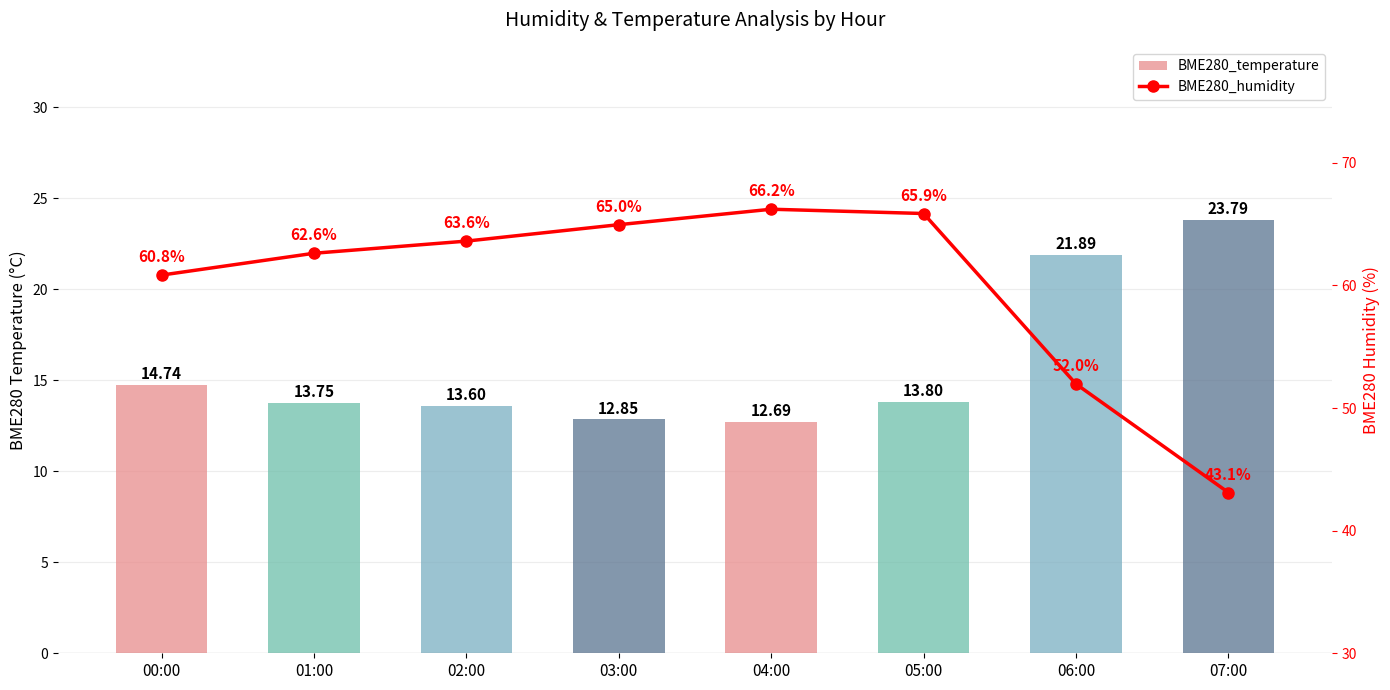

What is the label of the 7th bar from the right?

01:00